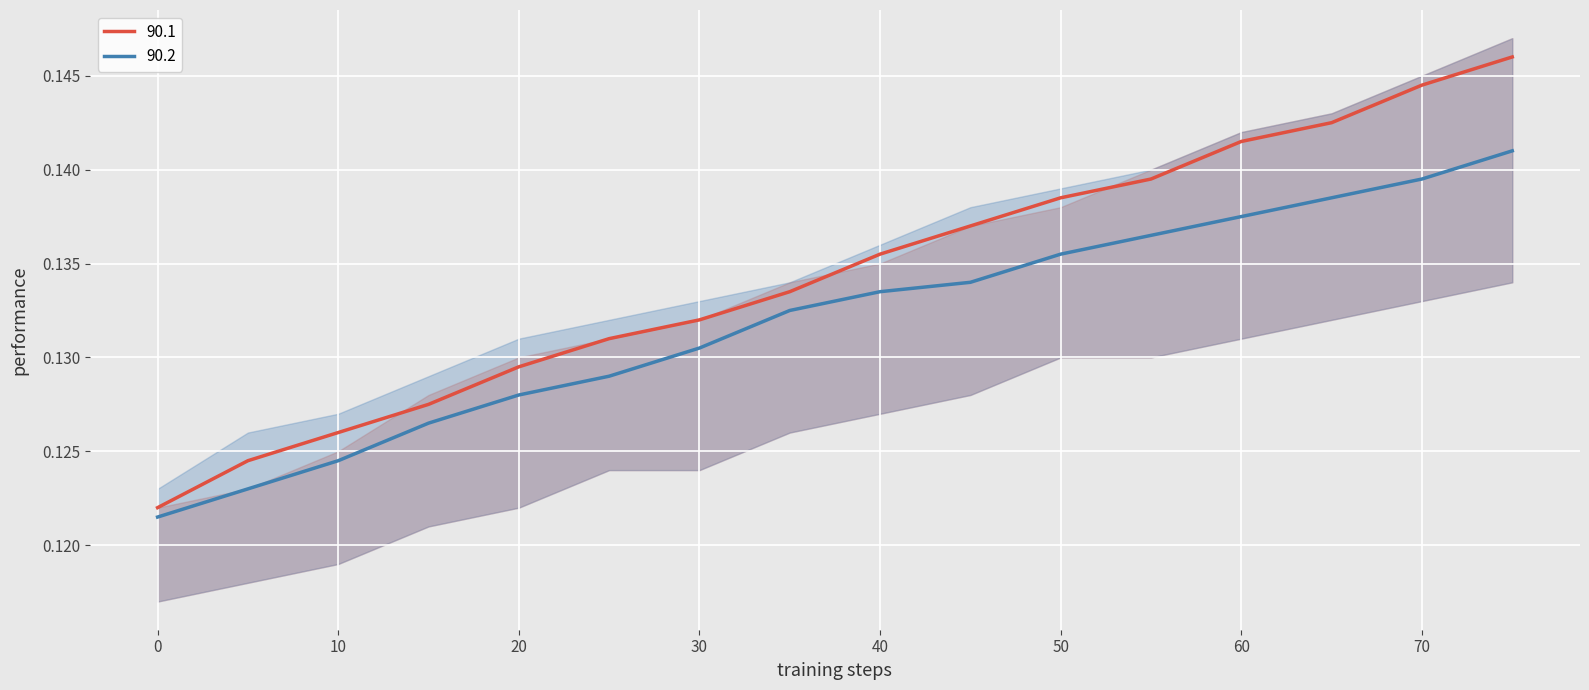

Between 60 and 45, which is larger?

60